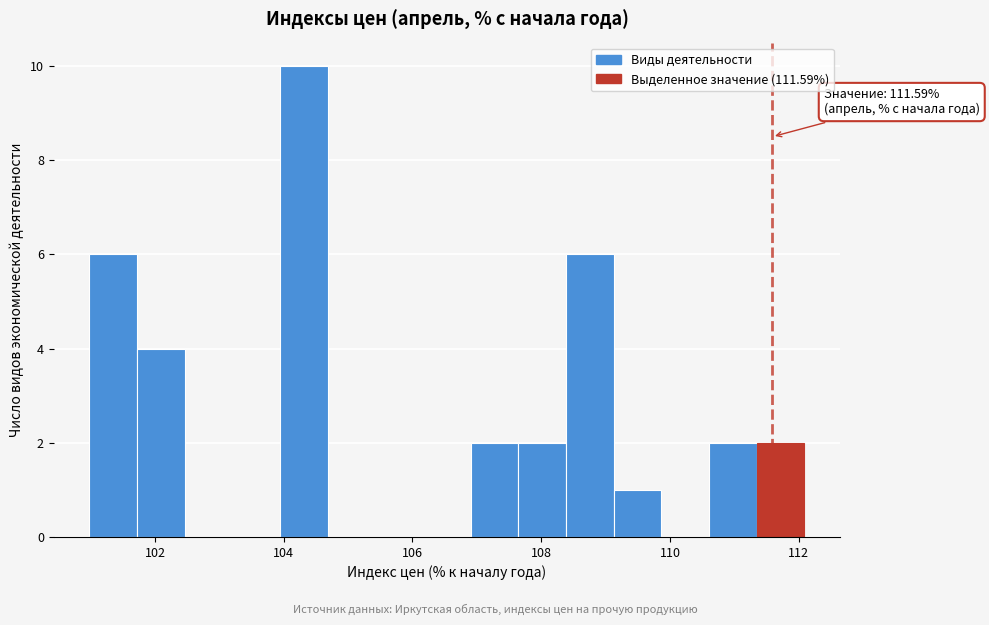

Around what value on the x-axis is the tallest bar? Give the approximate position of its centre, as read against the axis.

104.4